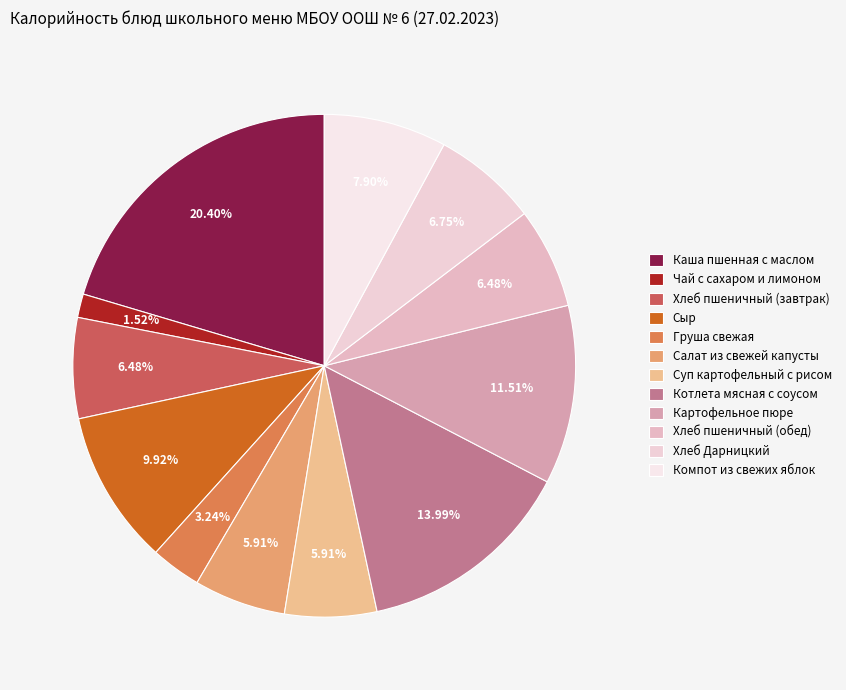

To the nearest percent, what percentage of the pie is Хлеб пшеничный (обед)?

6%